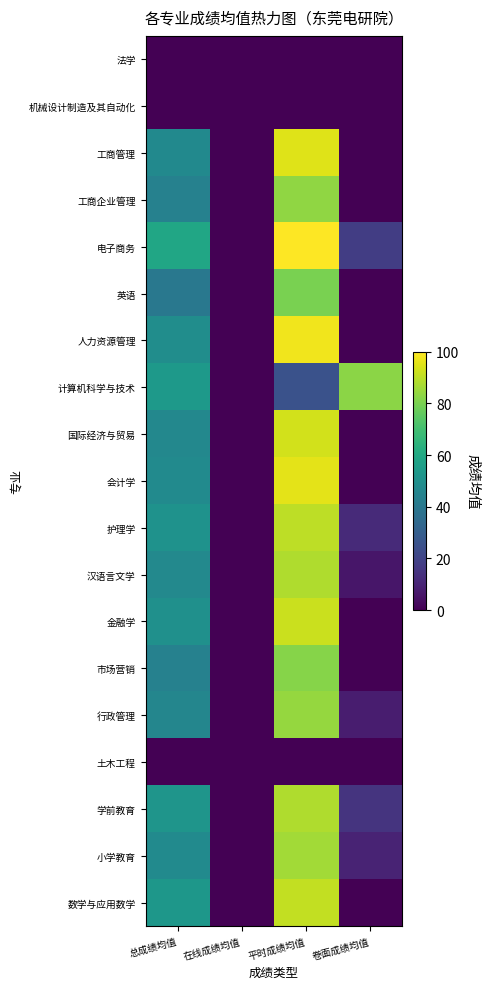

Between 总成绩均值 and 在线成绩均值, which series saw the biggest shift?

电子商务